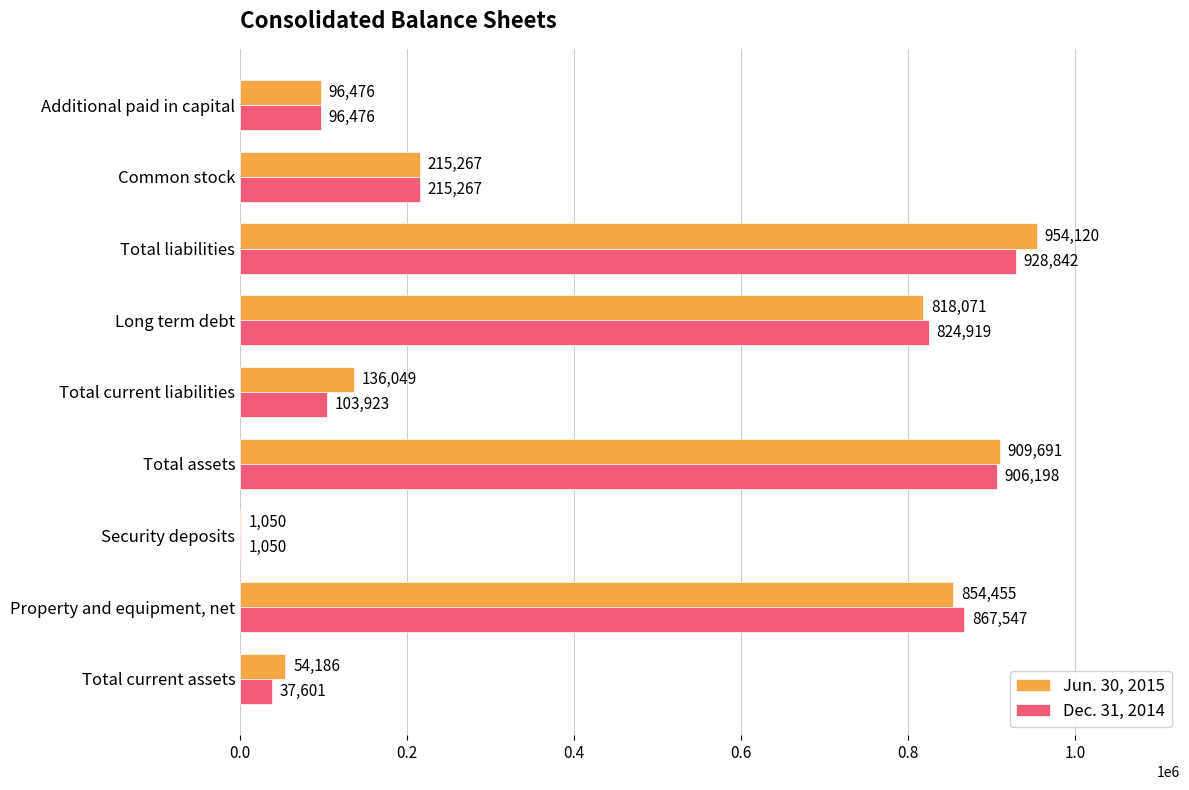

The value of Dec. 31, 2014 at Total assets is 906198. True or false?

True